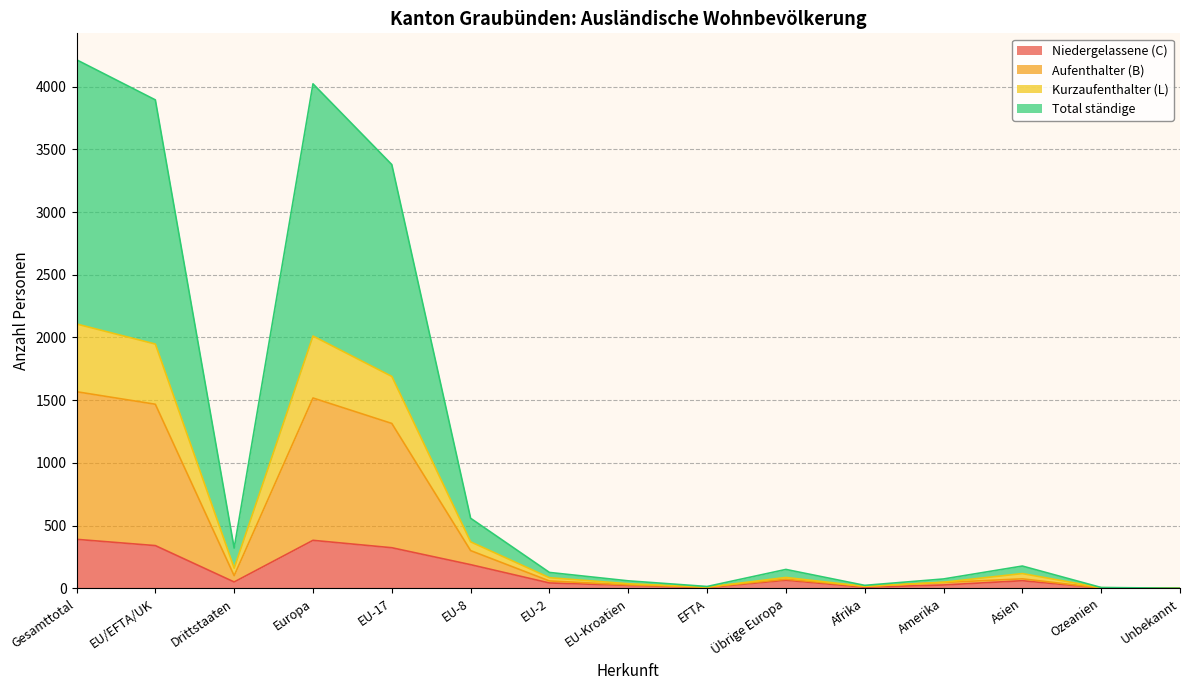

The Total ständige series shows 46 at Amerika. True or false?

True